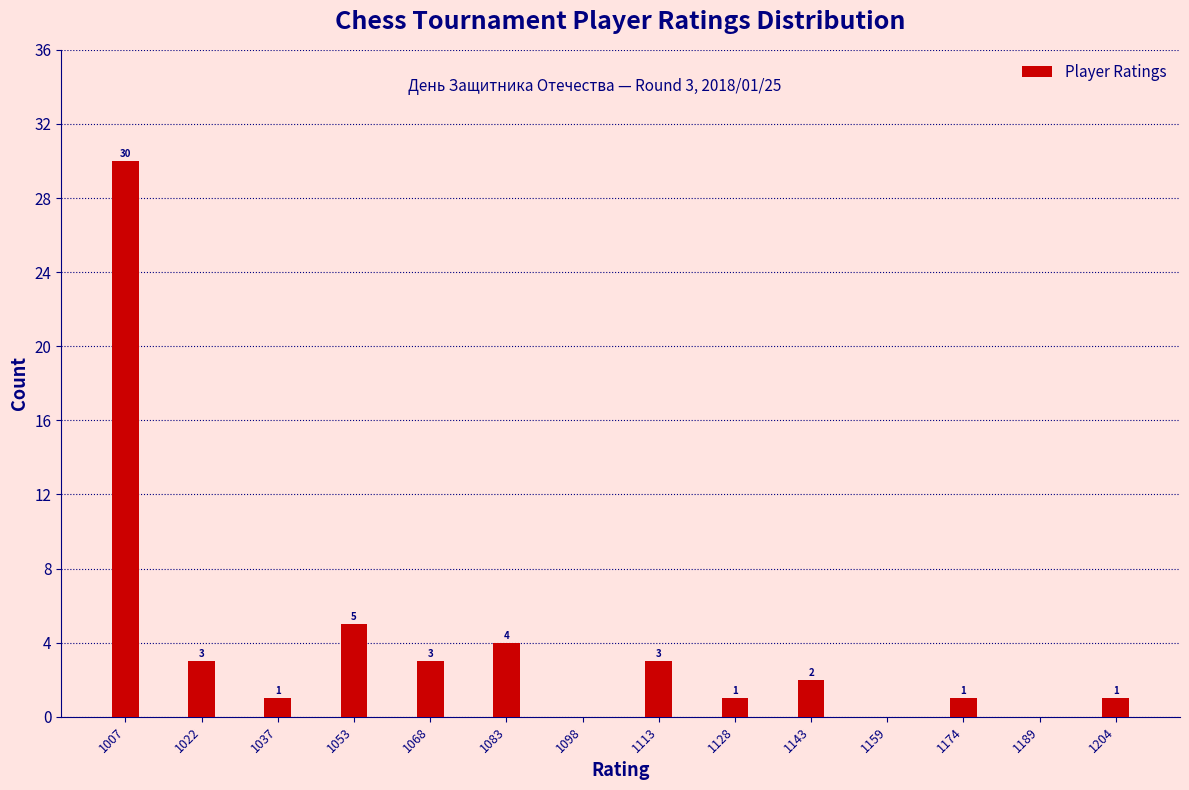

Reading left to right, transcribe all the data shown in this chart.

1007=30	1022=3	1037=1	1053=5	1068=3	1083=4	1098=0	1113=3	1128=1	1143=2	1159=0	1174=1	1189=0	1204=1